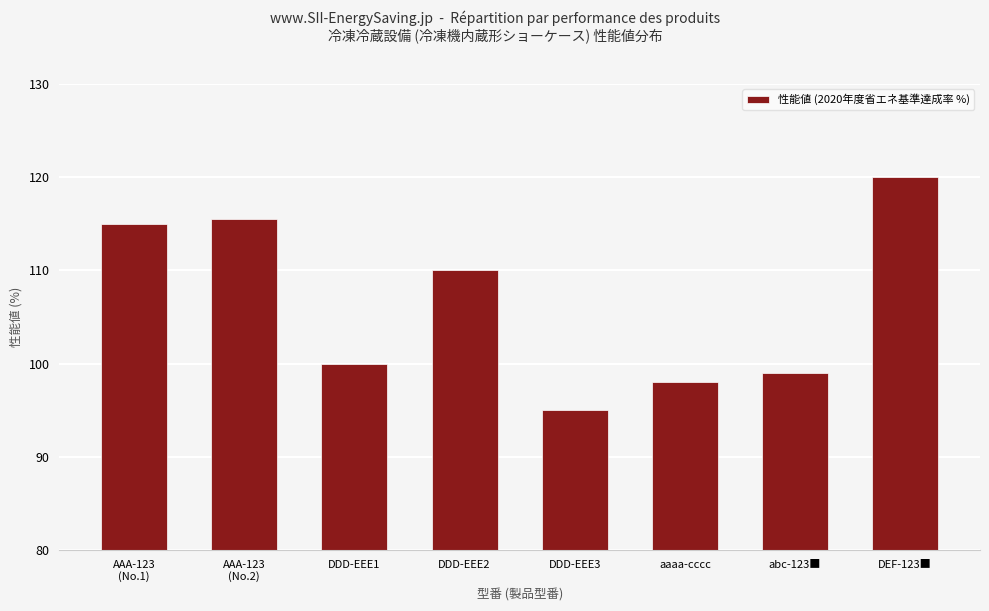

Which has a higher value, DDD-EEE1 or abc-123■?

DDD-EEE1